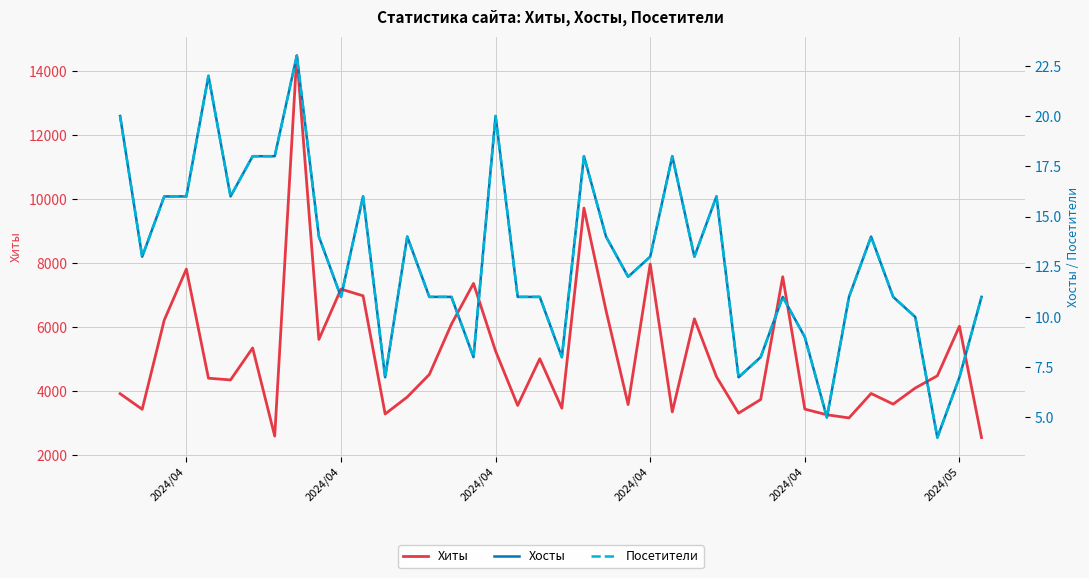

True or false: Посетители and Хиты intersect in this chart.

False